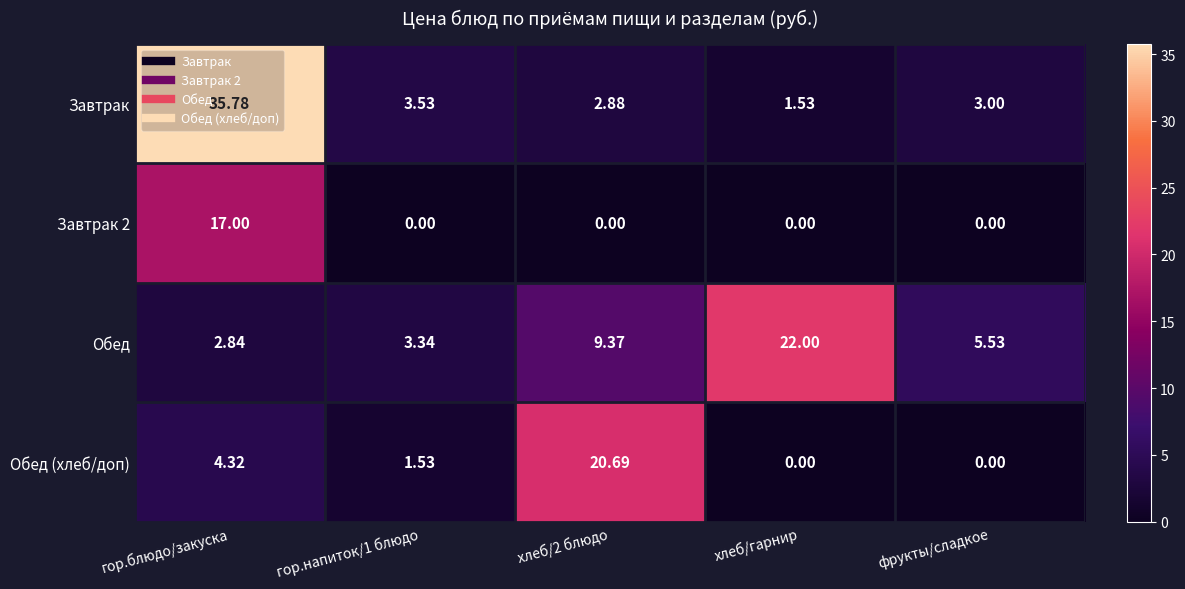

Between гор.блюдо/закуска and фрукты/сладкое, which series saw the biggest shift?

Завтрак